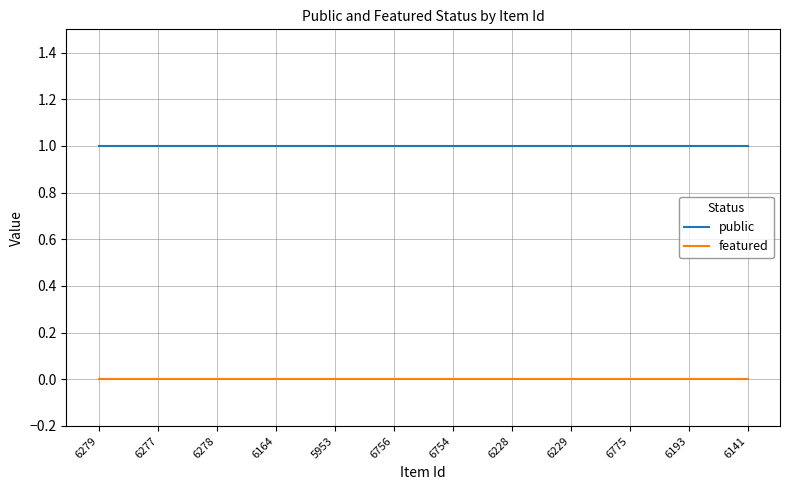

True or false: featured and public intersect in this chart.

False